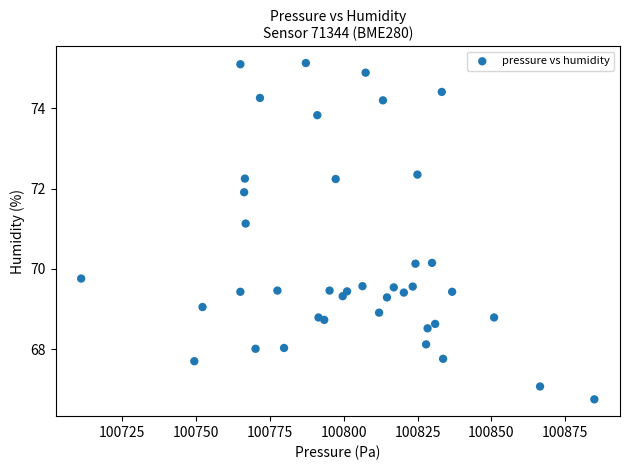

What is the range of Y values (max minus min)?

8.4